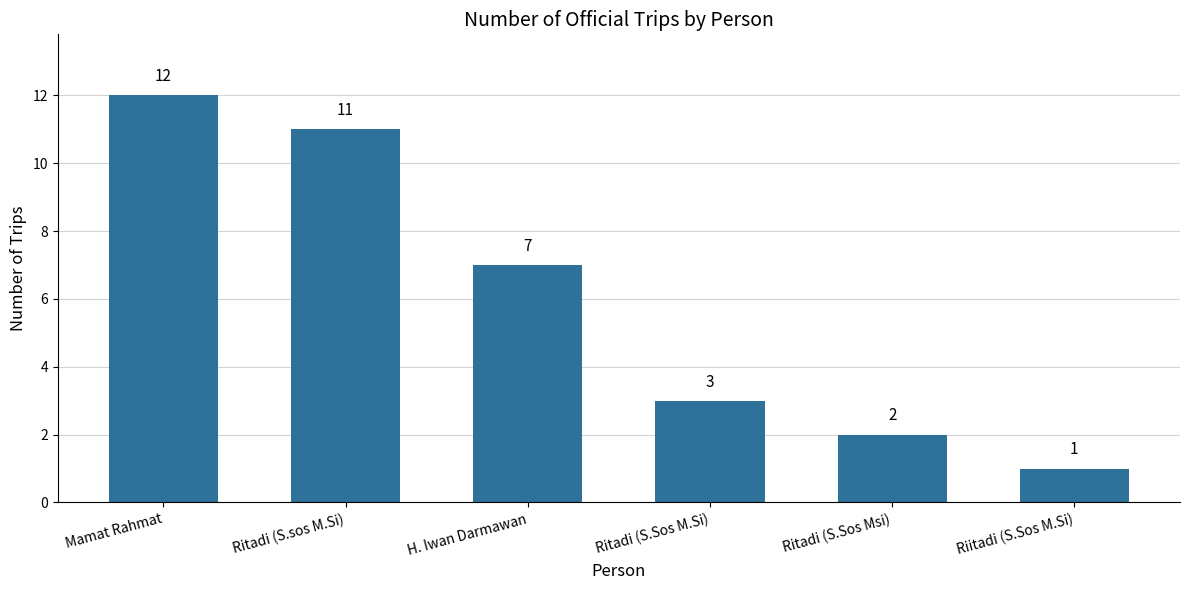

How many values are below 7?

3